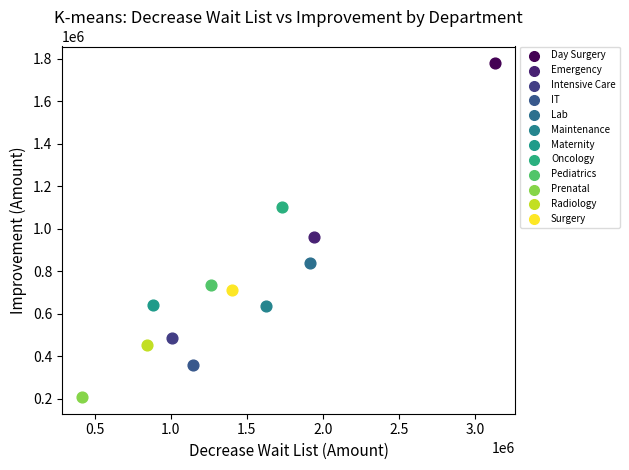

Which series reaches the maximum Y coordinate?

Day Surgery